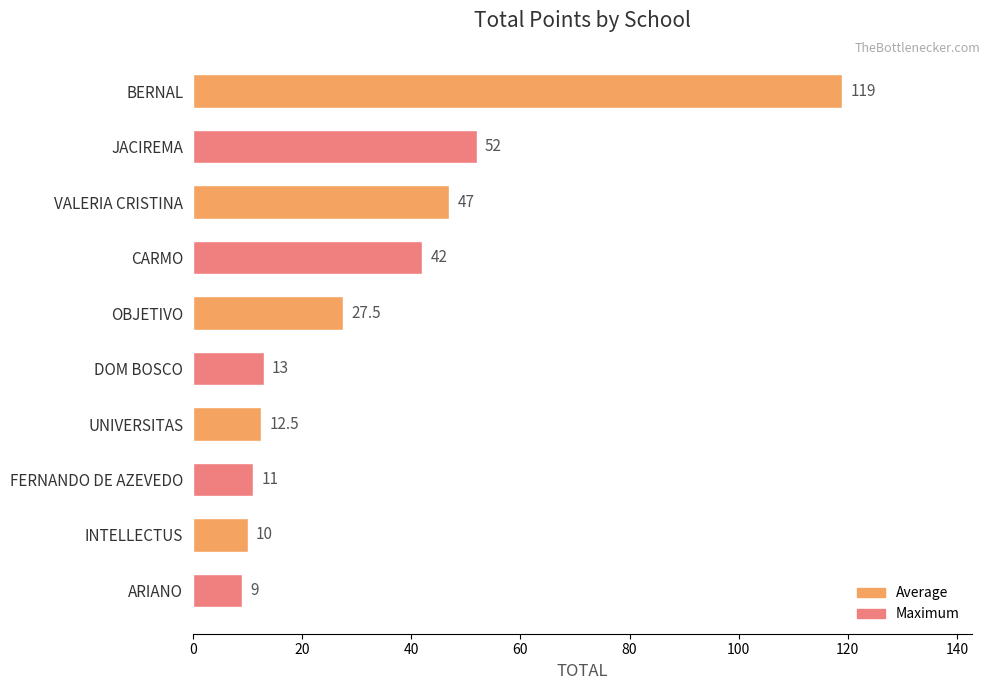

What is the change in value from BERNAL to FERNANDO DE AZEVEDO?

-108.0